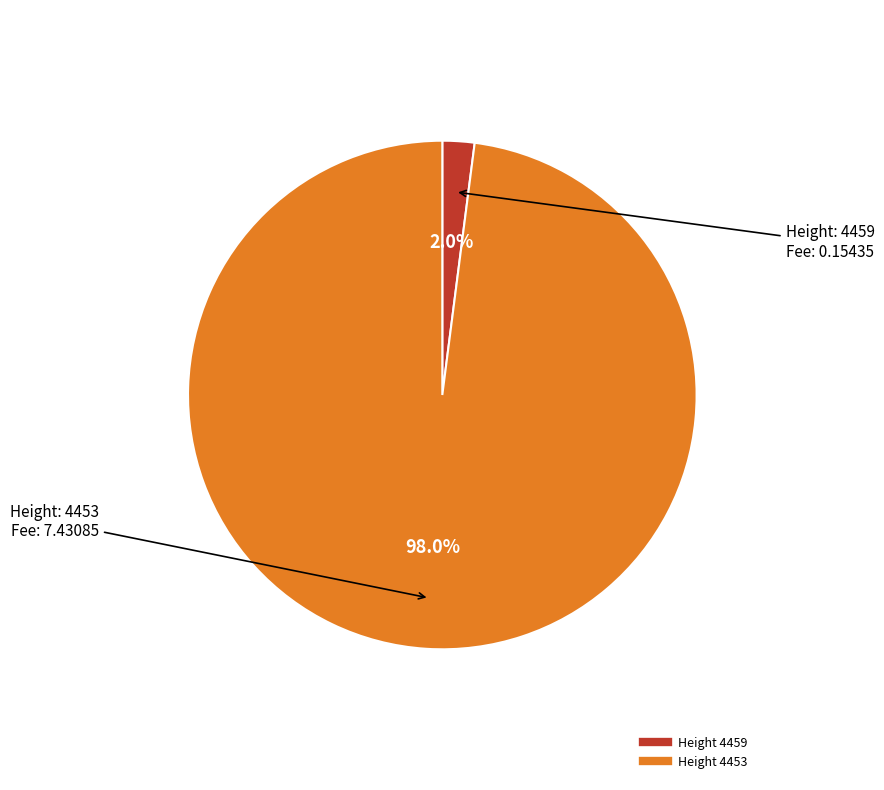

How many segments does this pie chart have?

2